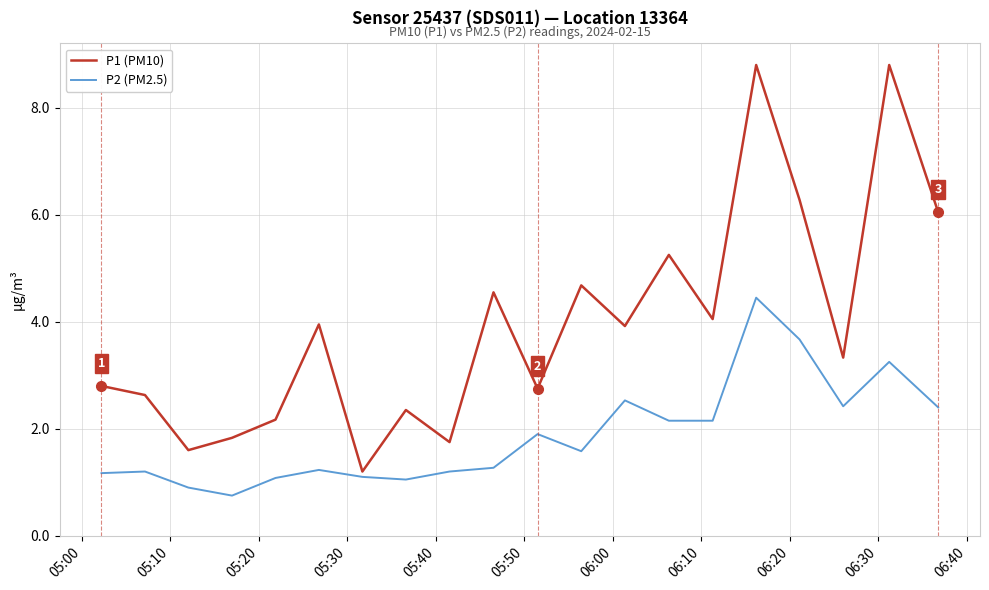

What is the difference between the maximum and minimum values in the P2 (PM2.5) series?

3.7